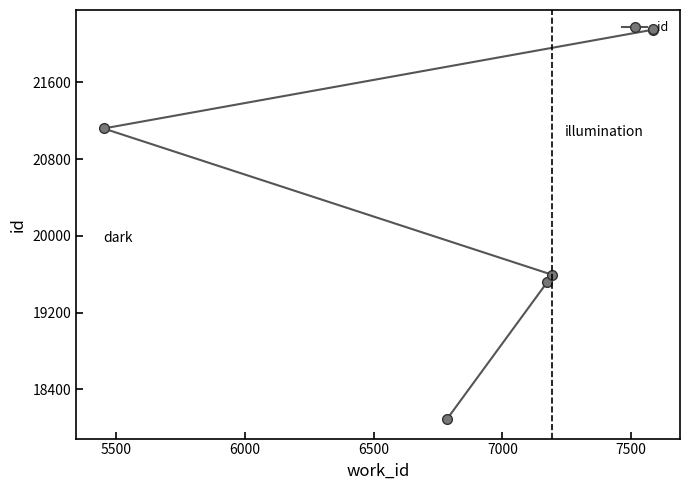

How many lines are shown in the chart?

1